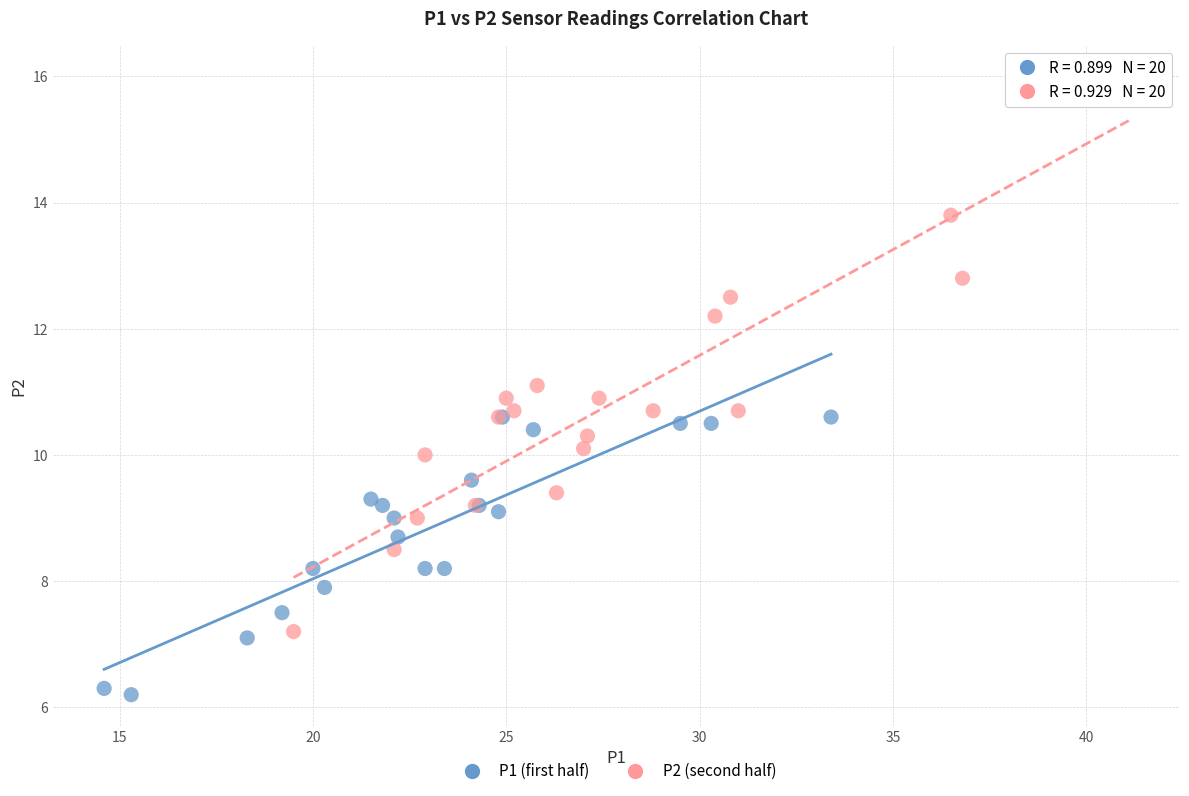

What are all the series names shown in the legend?

P1 (first half), P2 (second half)